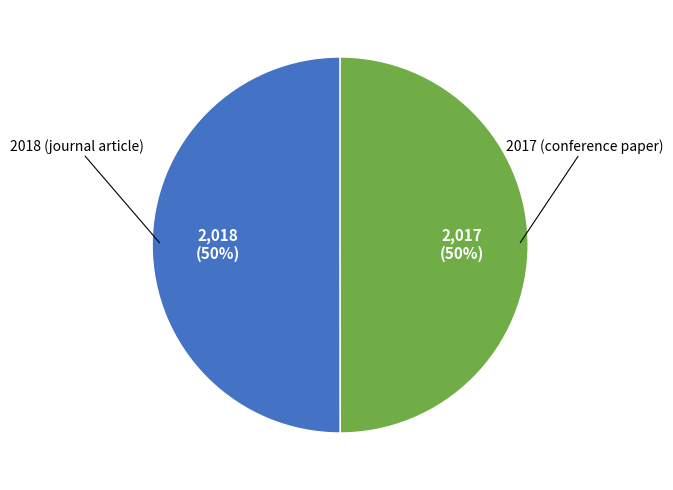

To the nearest percent, what is the average slice percentage?

50%